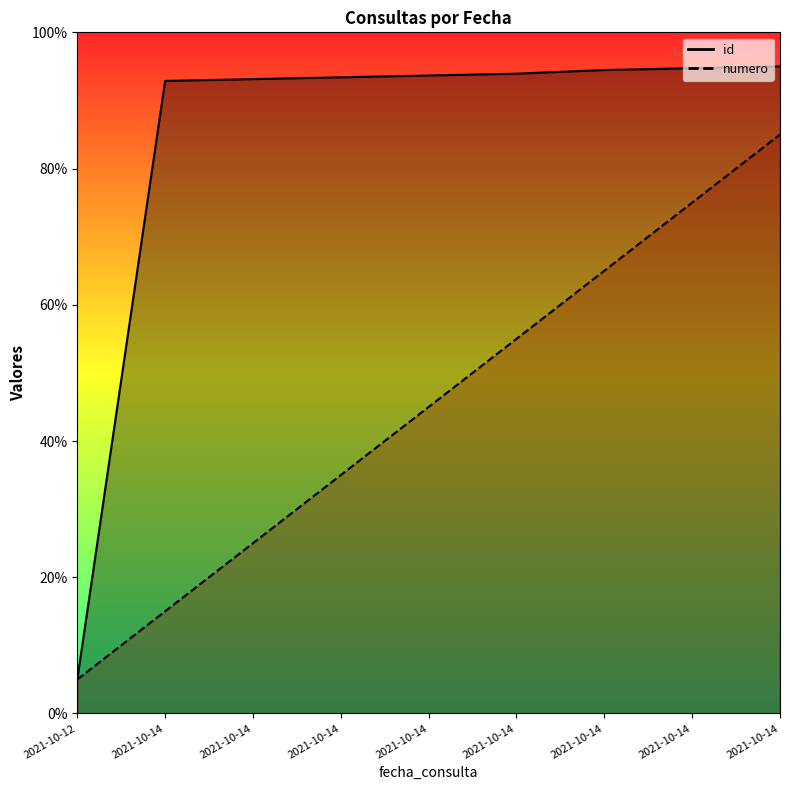

The value of id (line) at 2021-10-14 is 151.1. True or false?

False